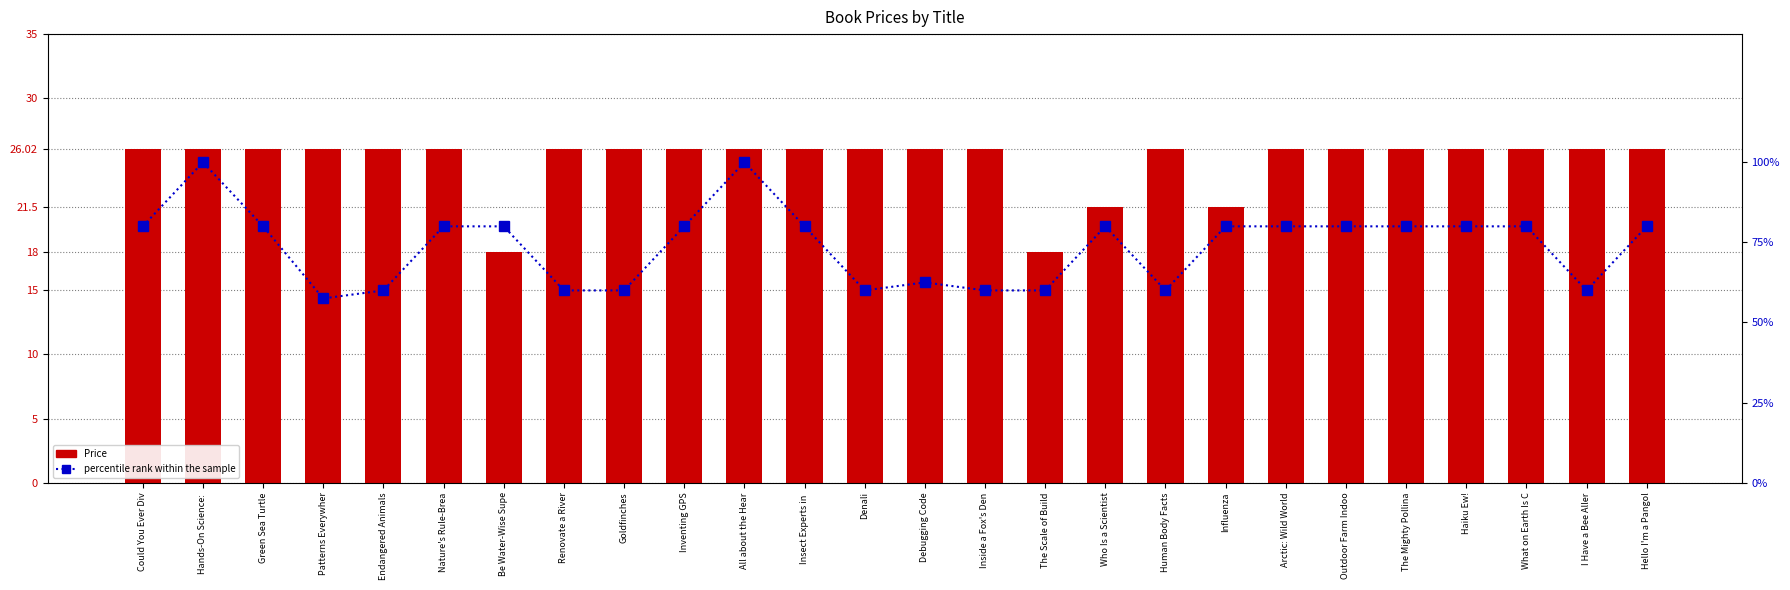

At Inside a Fox's Den, list the series in order from largest to smallest.

percentile rank within the sample, Price